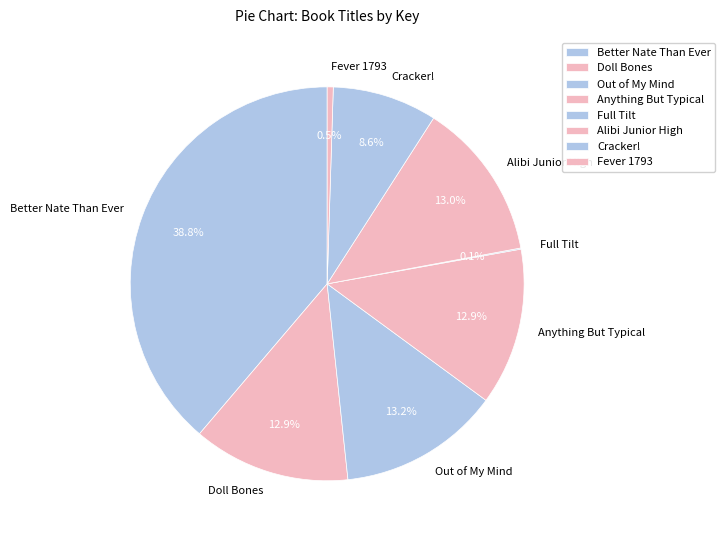

Does Cracker! represent more than half of the total?

No